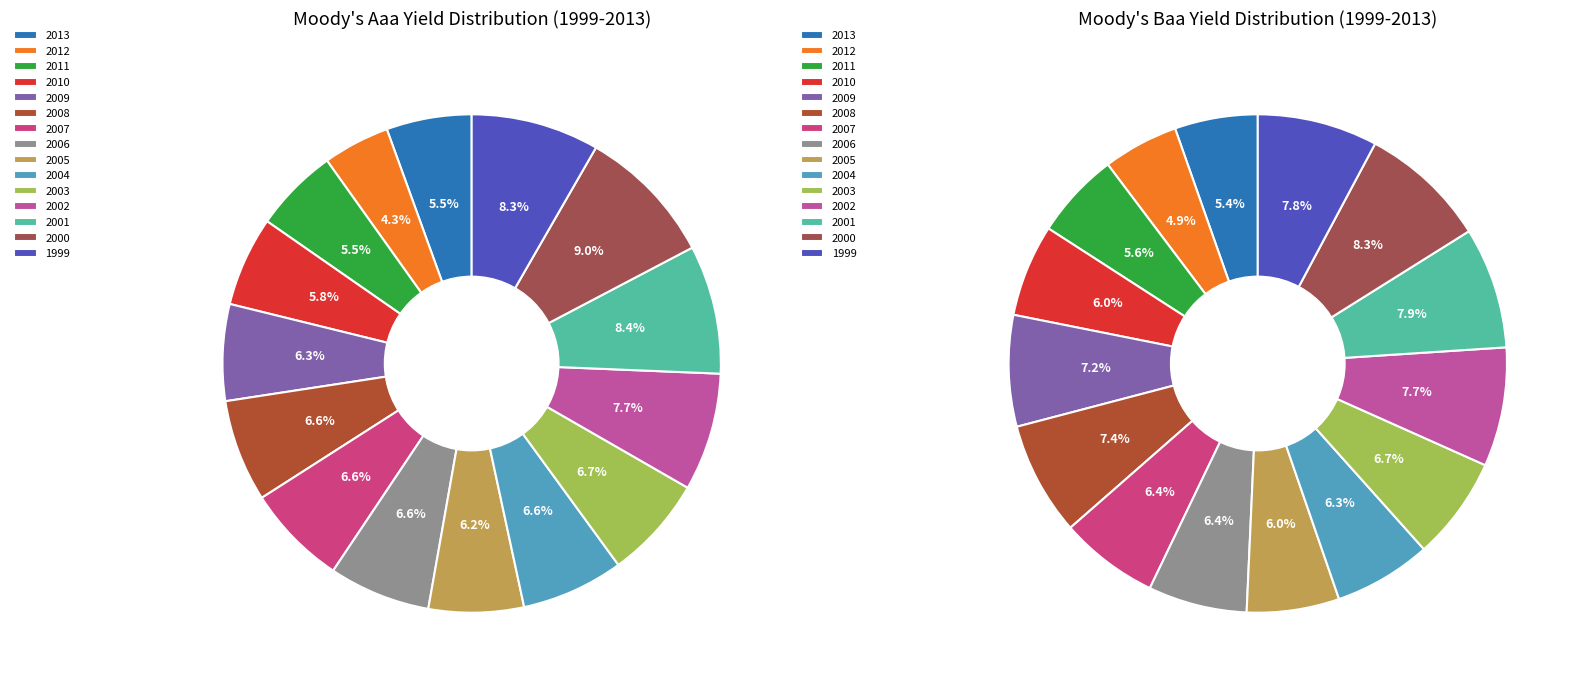

What is the smallest slice in the pie chart?

2012